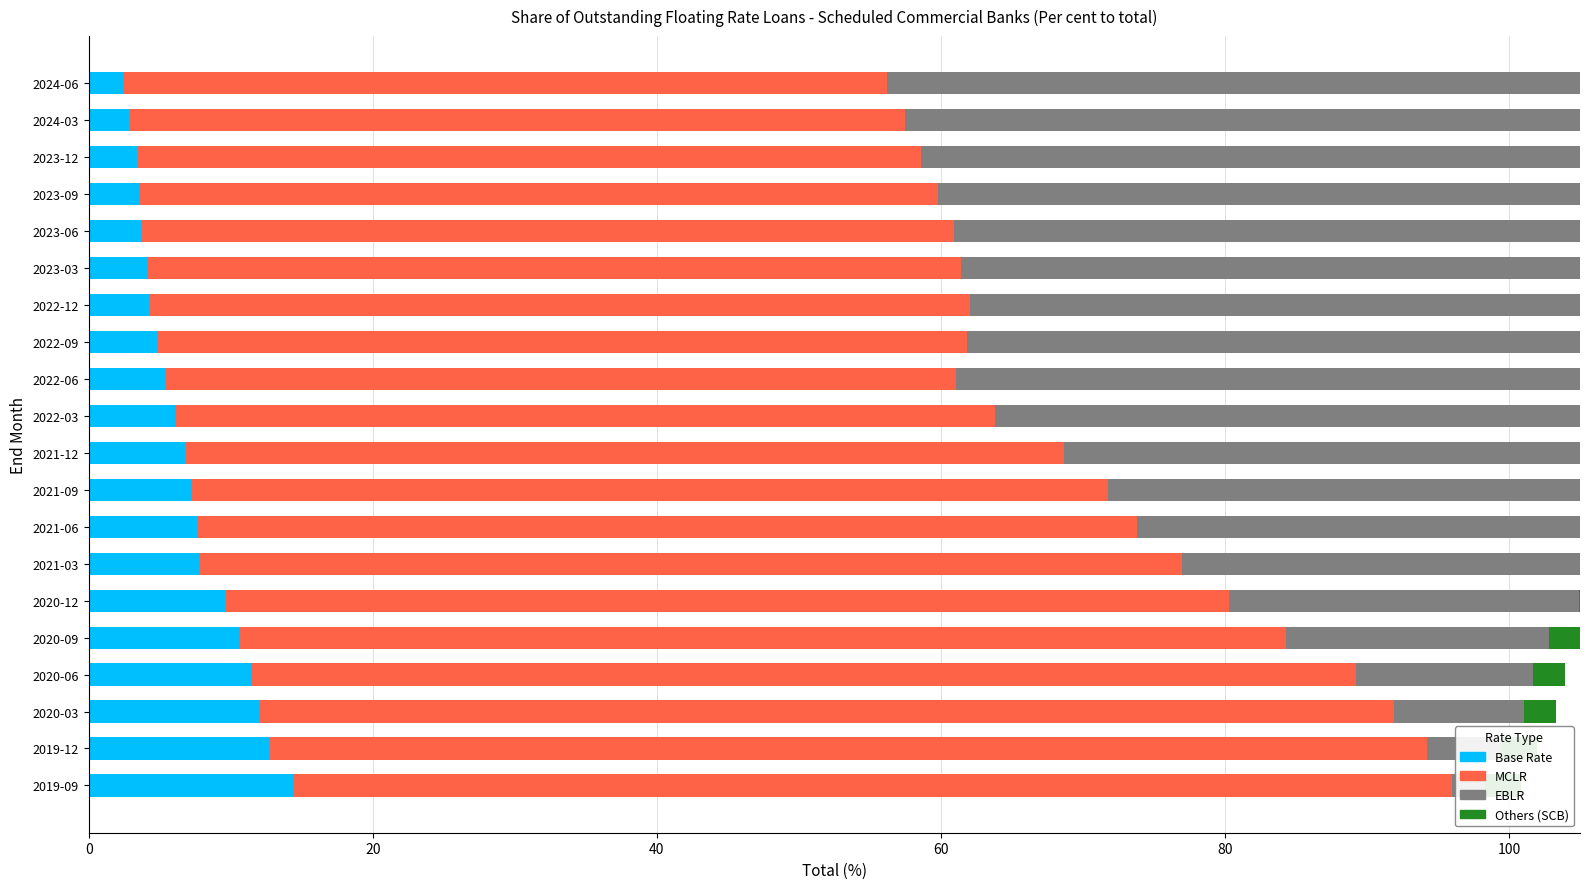

Which series has the largest range (max minus min)?

EBLR